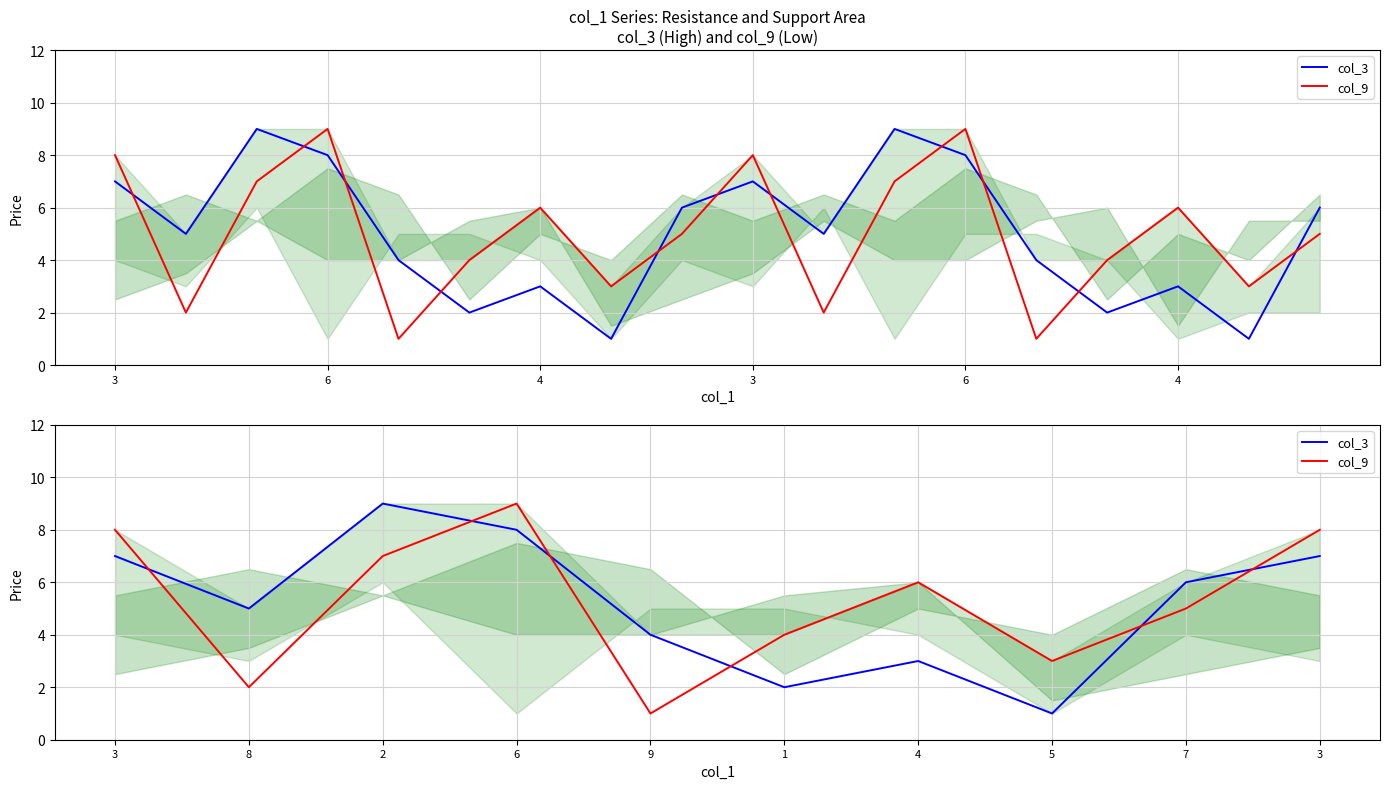

Reading left to right, extract all data points from this chart.

col_3: 7	5	9	8	4	2	3	1	6	7
col_9: 8	2	7	9	1	4	6	3	5	8